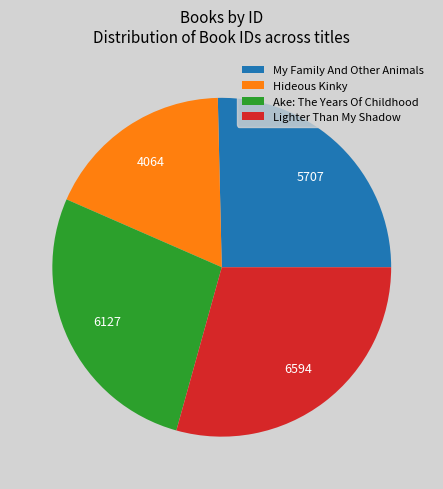

Does Ake: The Years Of Childhood represent more than half of the total?

No